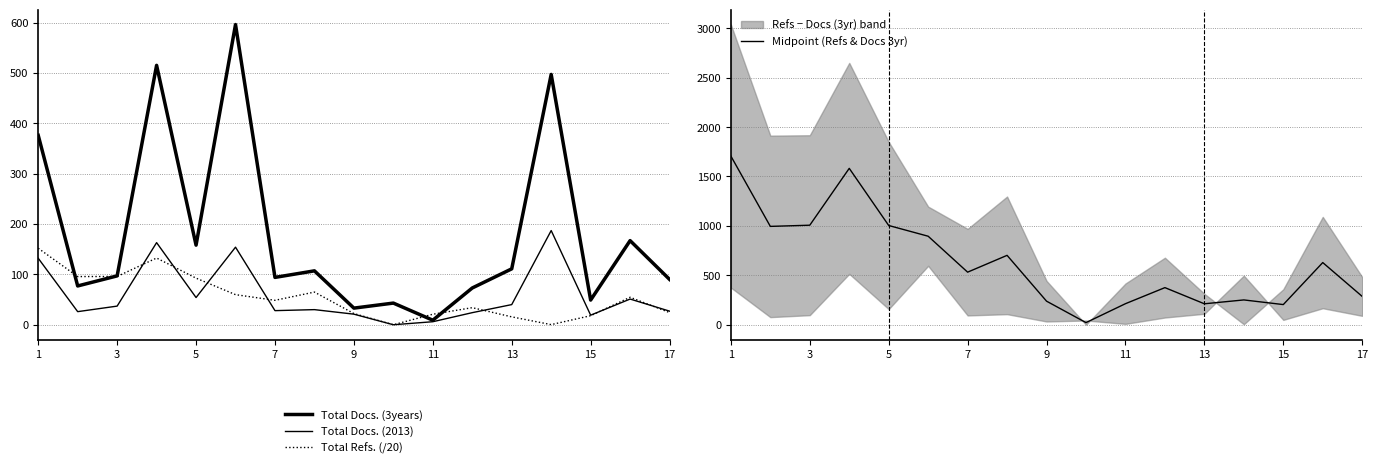

List the series in order of their peak value, highest first.

Midpoint (Refs & Docs 3yr), Total Docs. (3years), Total Docs. (2013), Total Refs. (/20)